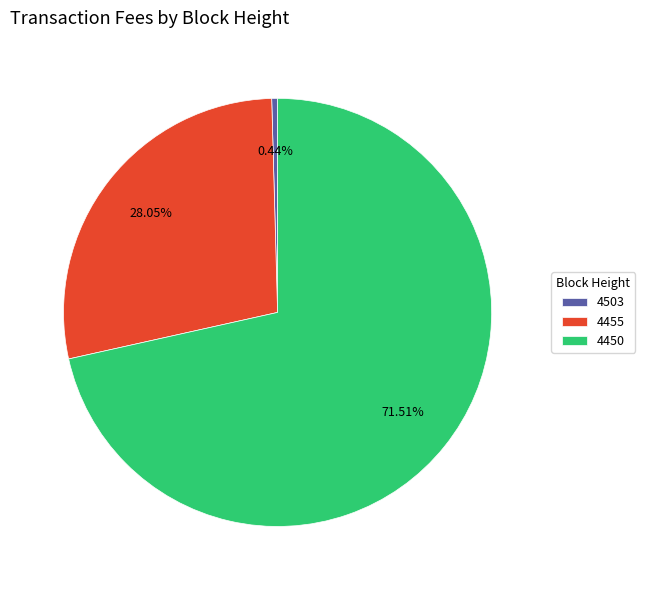

Is there any slice that represents more than half of the pie?

Yes